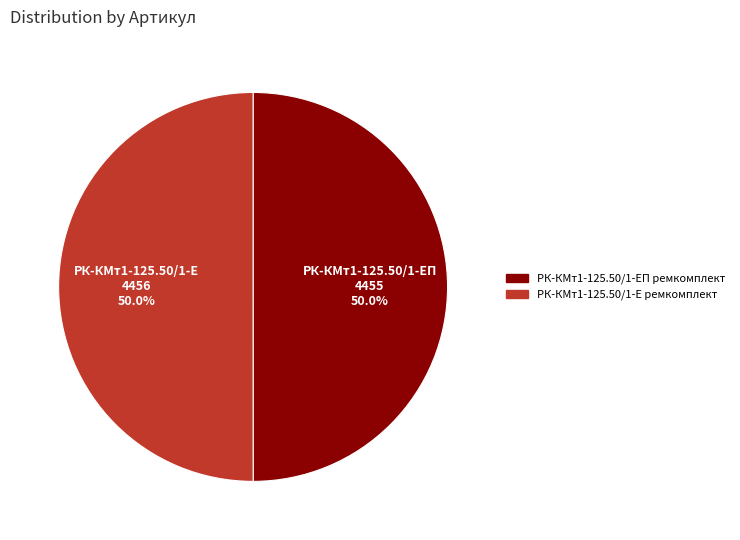

What percentage do РК-КМт1-125.50/1-ЕП ремкомплект and РК-КМт1-125.50/1-Е ремкомплект together represent?

100.0%